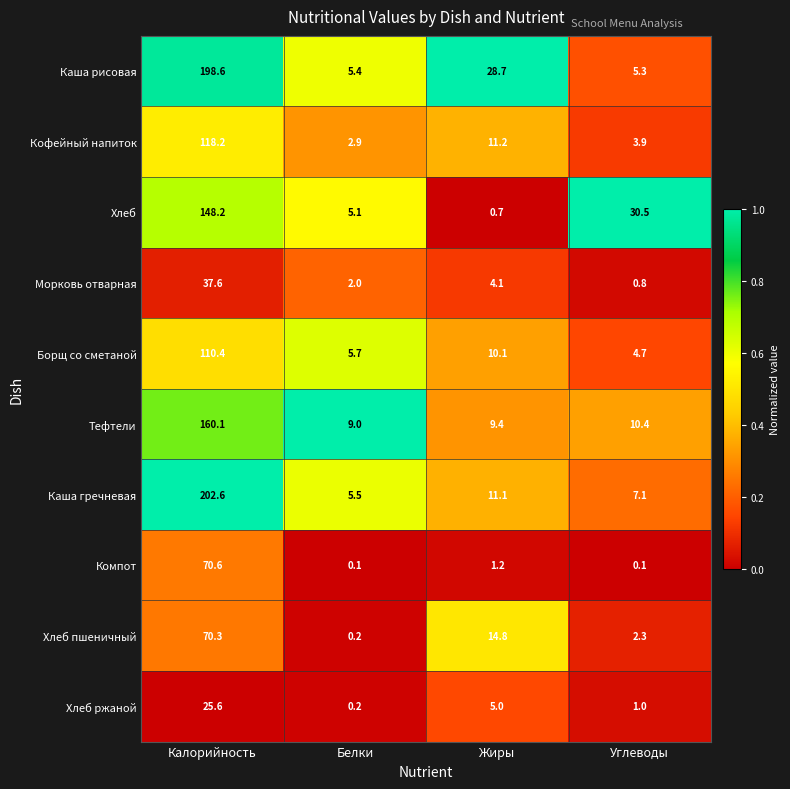

True or false: Кофейный напиток has a value of 5.1 at Белки.

False